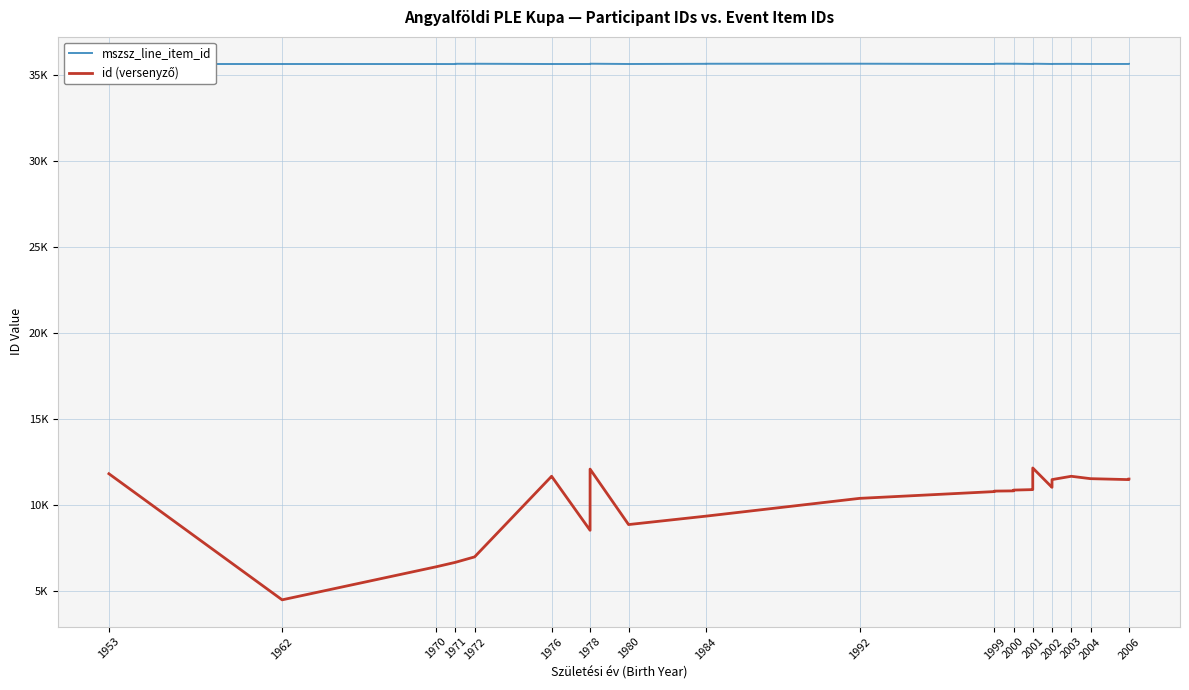

Where is the first local minimum for mszsz_line_item_id?

1971